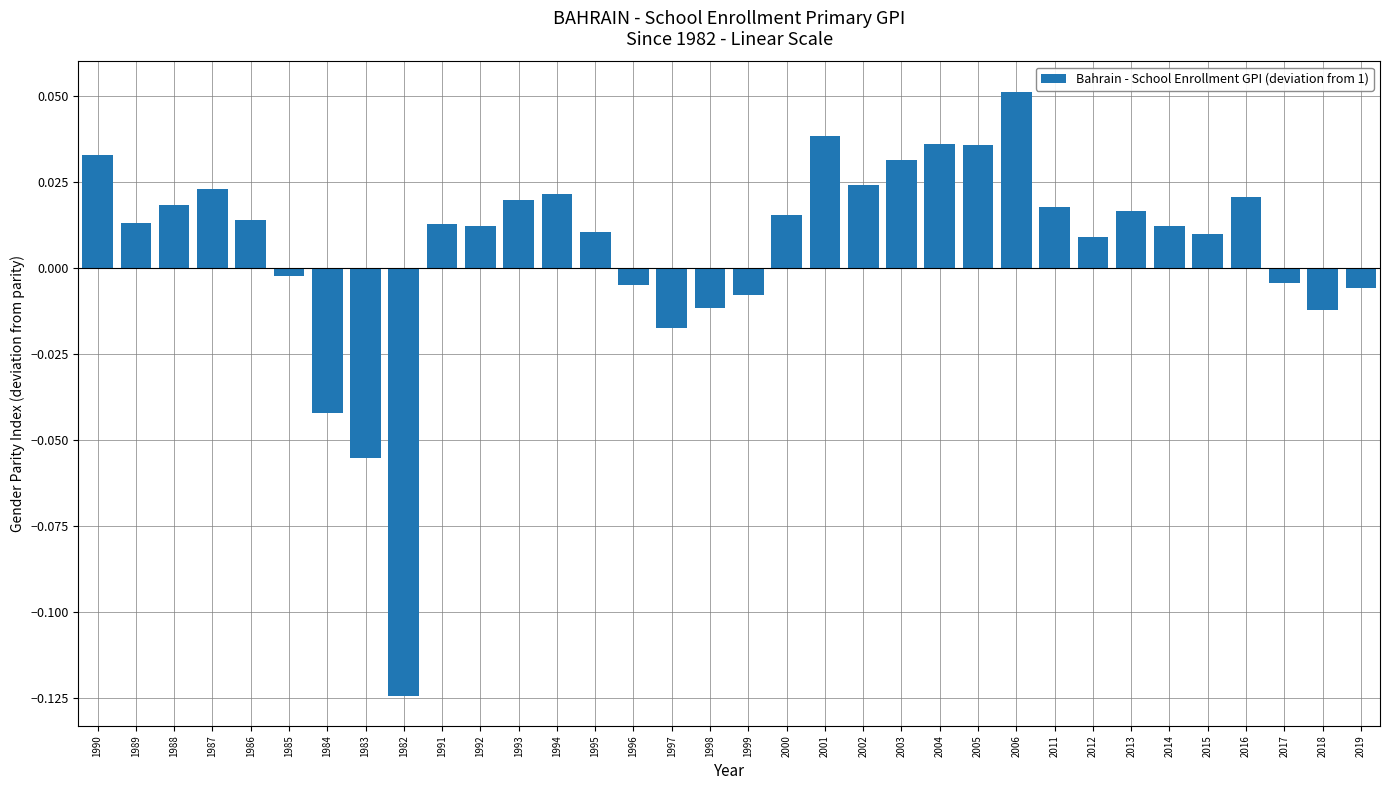

At which label is the value closest to 0?

1985